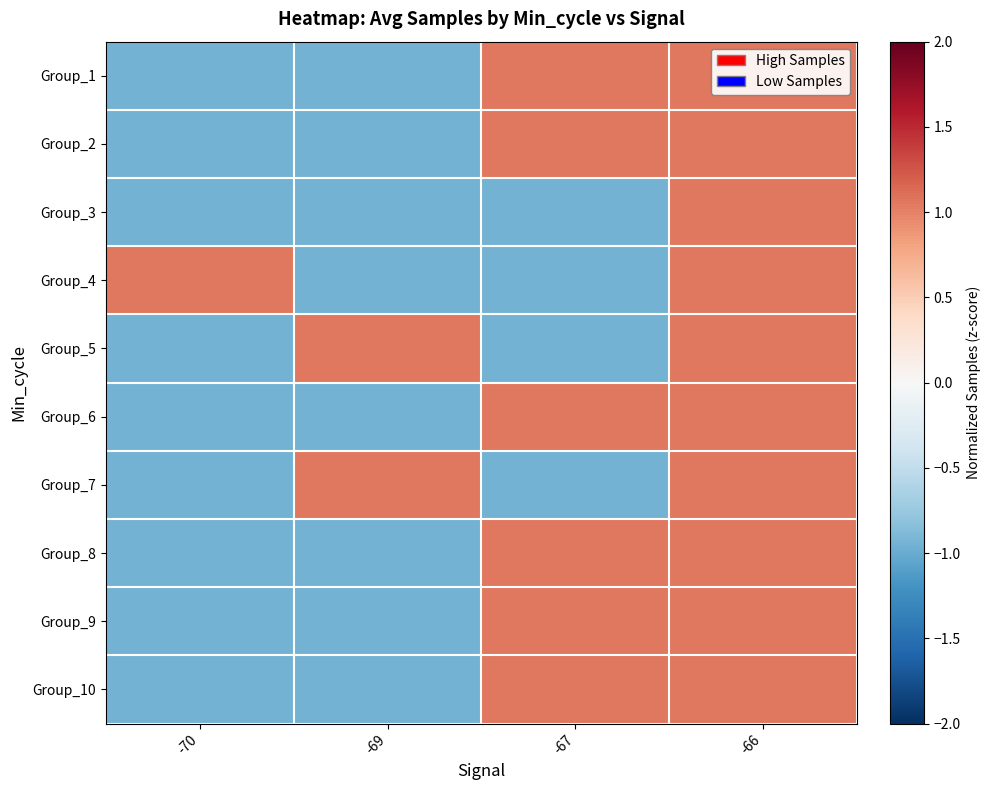

Reading left to right, list all the values displayed in this chart.

Group_1: -70=-1.0	-69=-1.0	-67=1.1	-66=1.0
Group_2: -70=-1.0	-69=-1.0	-67=1.1	-66=1.1
Group_3: -70=-1.0	-69=-1.0	-67=-1.0	-66=1.1
Group_4: -70=1.1	-69=-1.0	-67=-1.0	-66=1.1
Group_5: -70=-1.0	-69=1.1	-67=-1.0	-66=1.0
Group_6: -70=-1.0	-69=-1.0	-67=1.1	-66=1.1
Group_7: -70=-1.0	-69=1.1	-67=-1.0	-66=1.1
Group_8: -70=-1.0	-69=-1.0	-67=1.1	-66=1.1
Group_9: -70=-1.0	-69=-1.0	-67=1.1	-66=1.1
Group_10: -70=-1.0	-69=-1.0	-67=1.1	-66=1.1